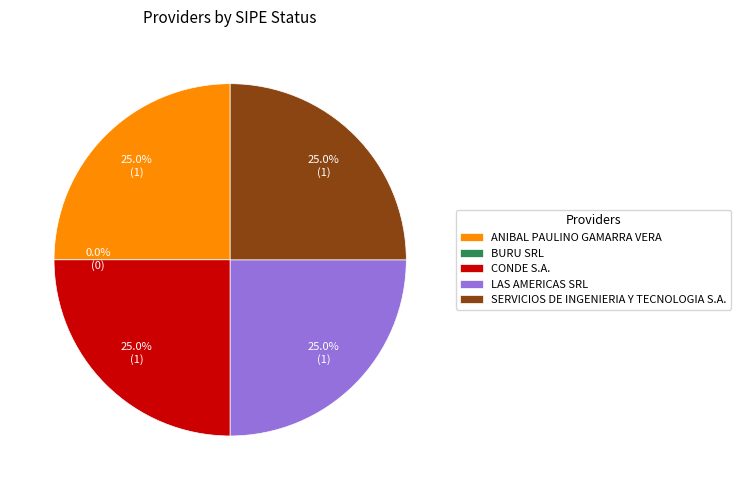

How many segments does this pie chart have?

5